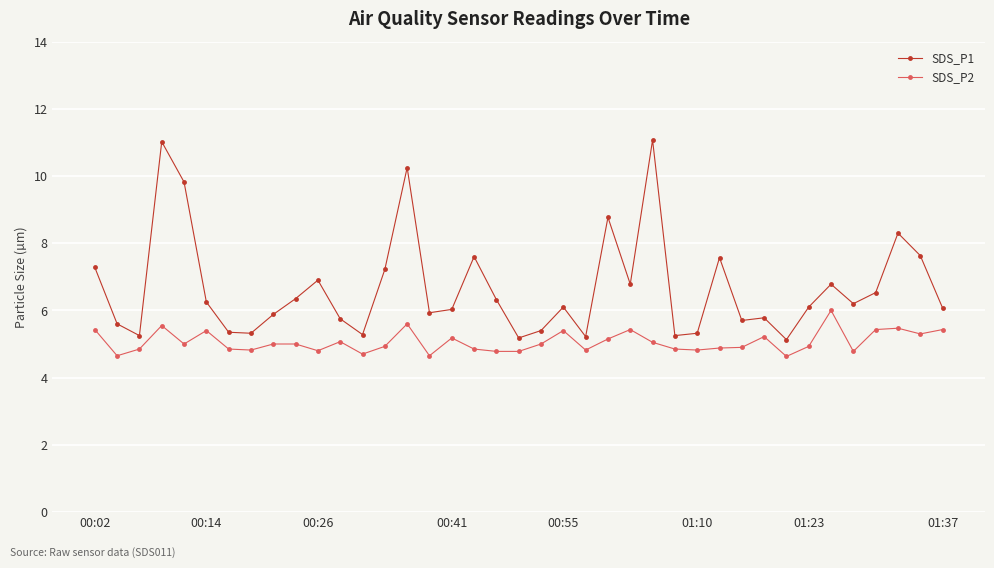

List the series in order of their overall mean, highest first.

SDS_P1, SDS_P2